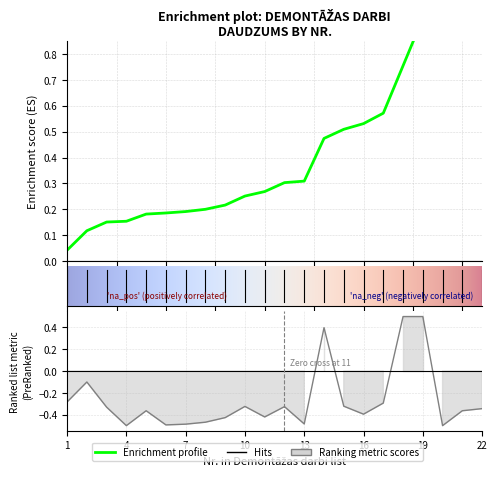

Where is the first local maximum?

2